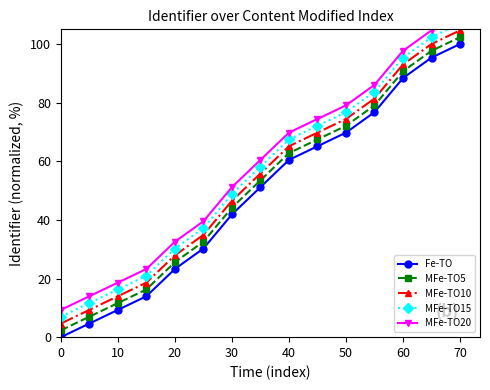

Which series has the widest spread of values?

MFe-TO5